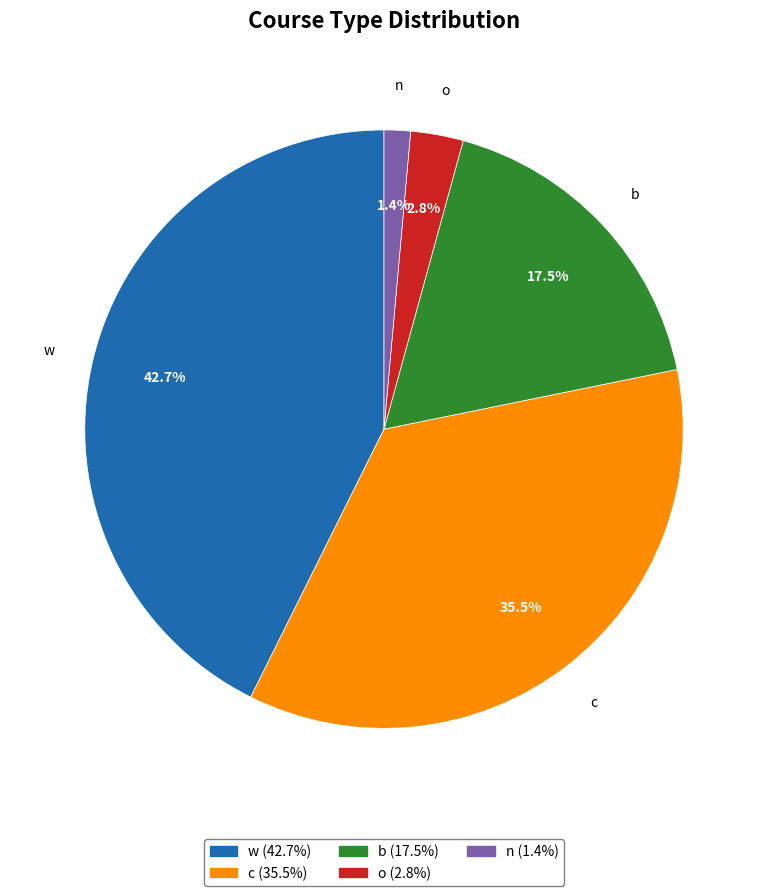

Which has a higher value, o or n?

o